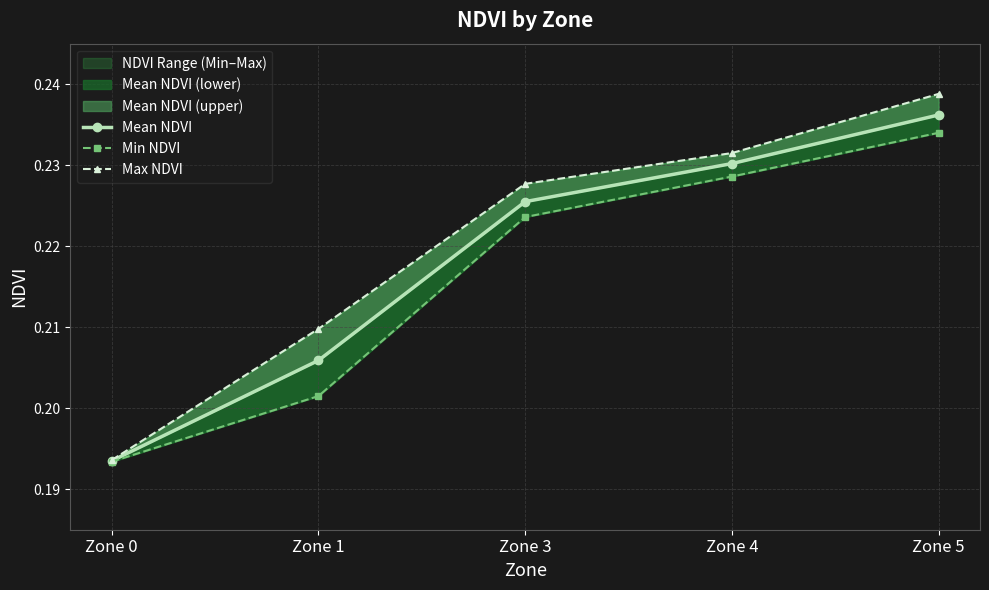

At how many categories does at least one series exceed 0?

5